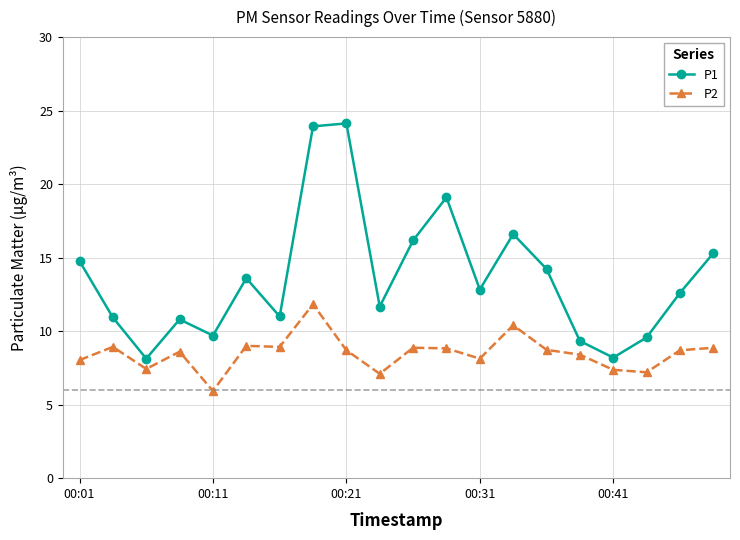

What is the lowest value of the P2 series?

5.9